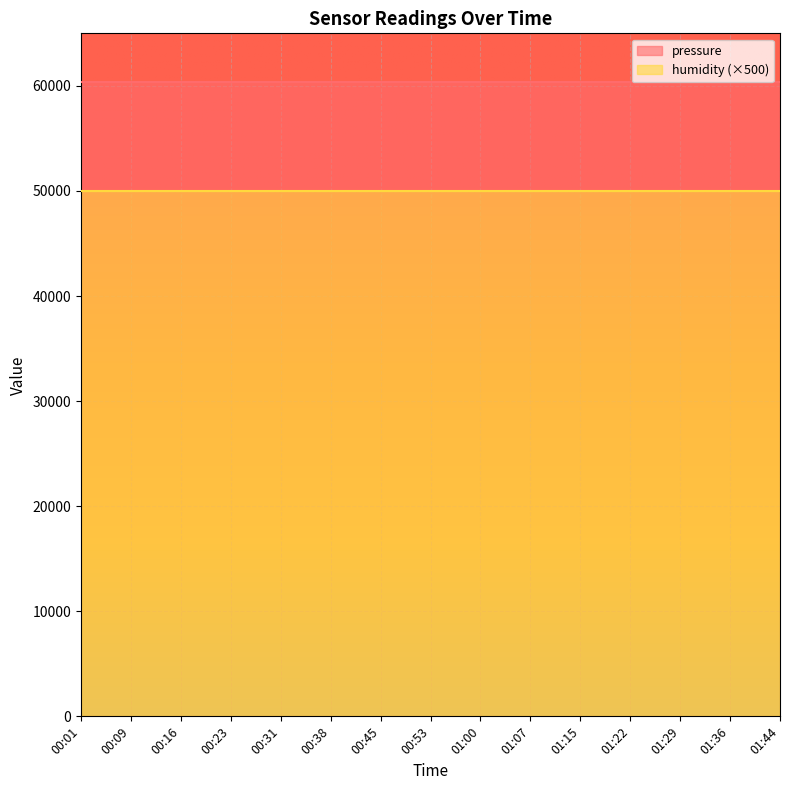

Where is pressure nearest to the value 60326?

00:01